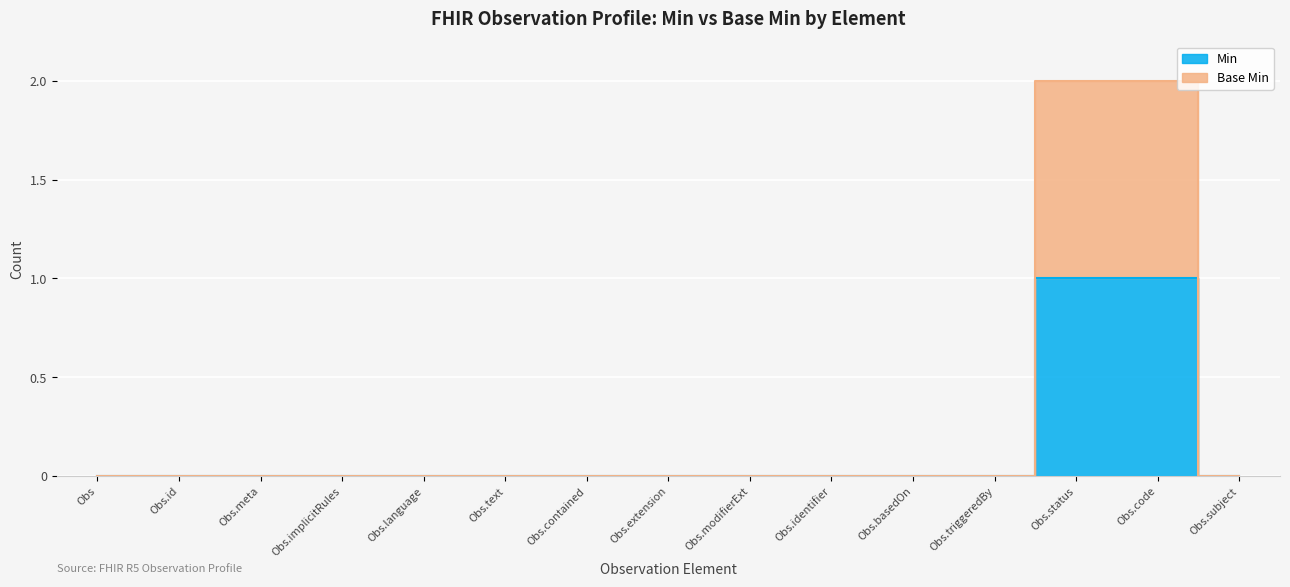

What is the difference between the maximum and minimum values in the Base Min series?

2